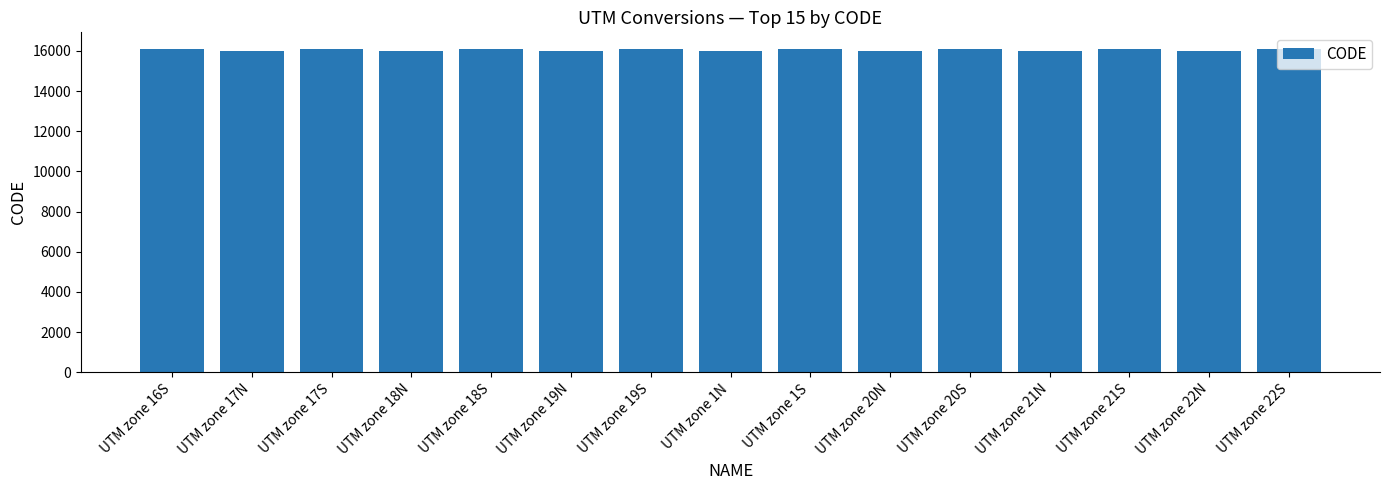

What is the smallest value displayed?

16001